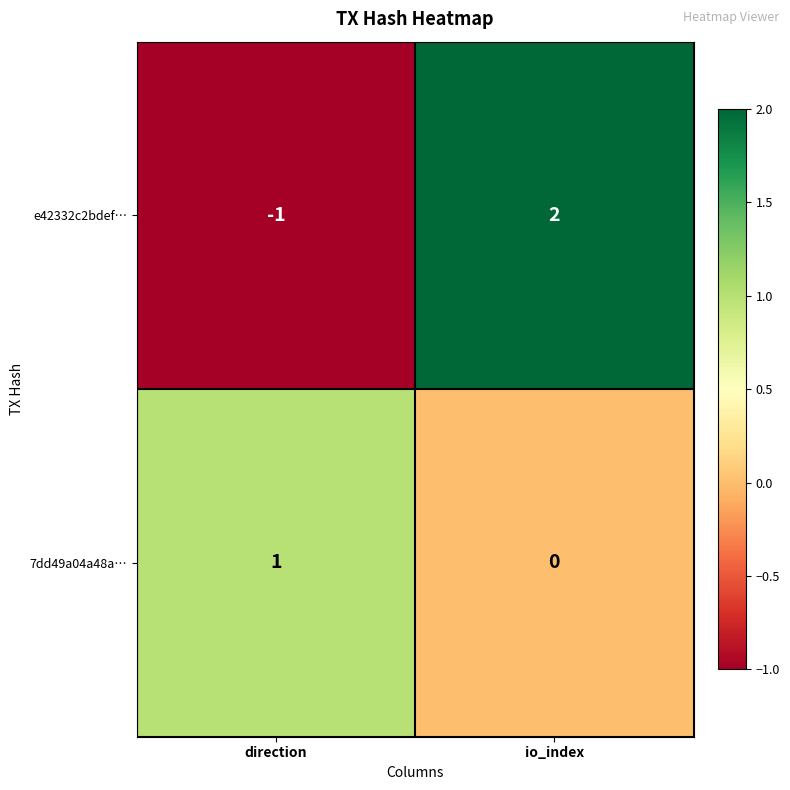

Which series has the widest spread of values?

e42332c2bdef…